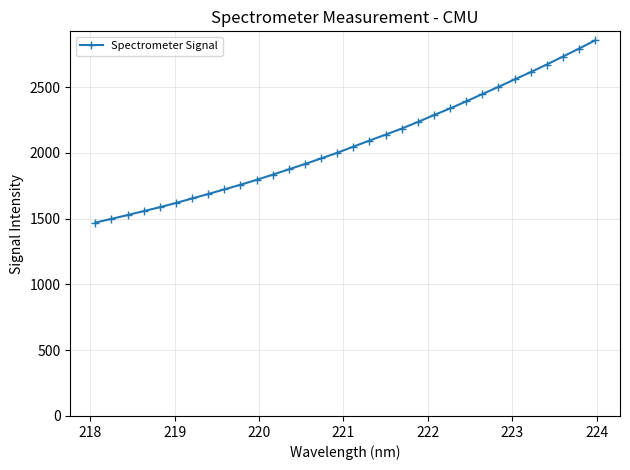

What is the difference between the second highest and second lowest values?

1294.5